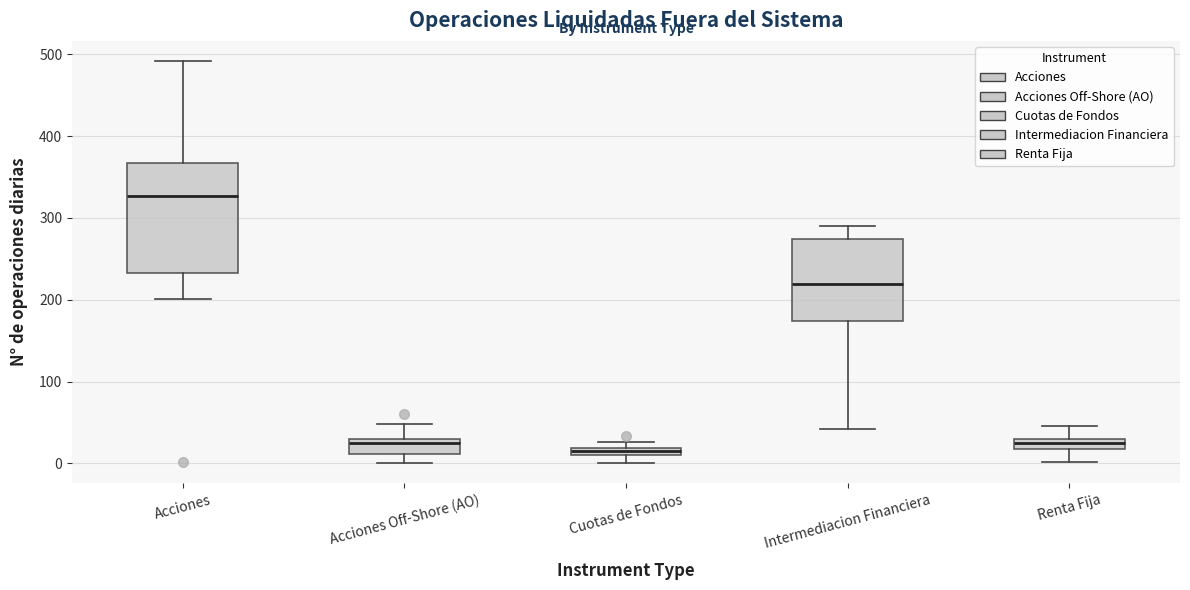

Where is the lower edge of the box for Renta Fija on the y-axis? The values are not printed on the chart, so give them approximately, as read against the axis.

20